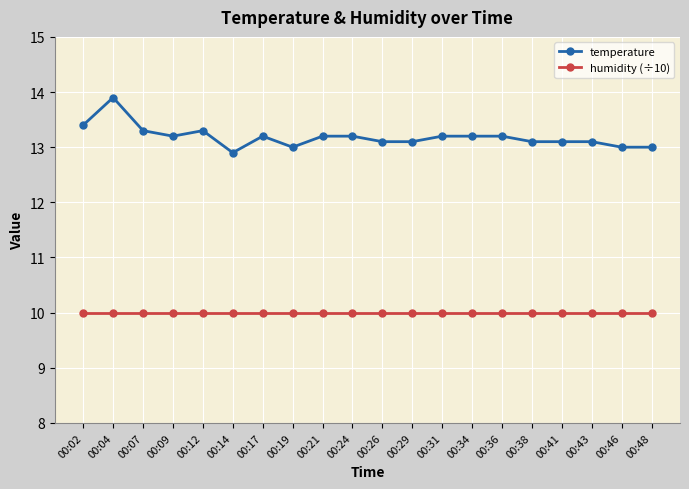

Rank the series by their average value, from highest to lowest.

temperature, humidity (÷10)